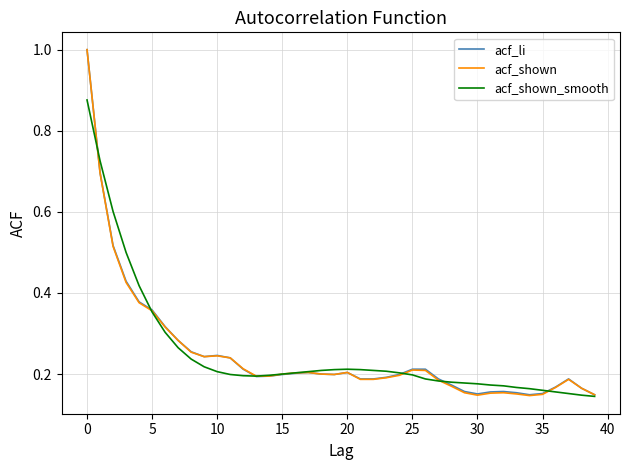

What is the maximum value for acf_shown?

1.0